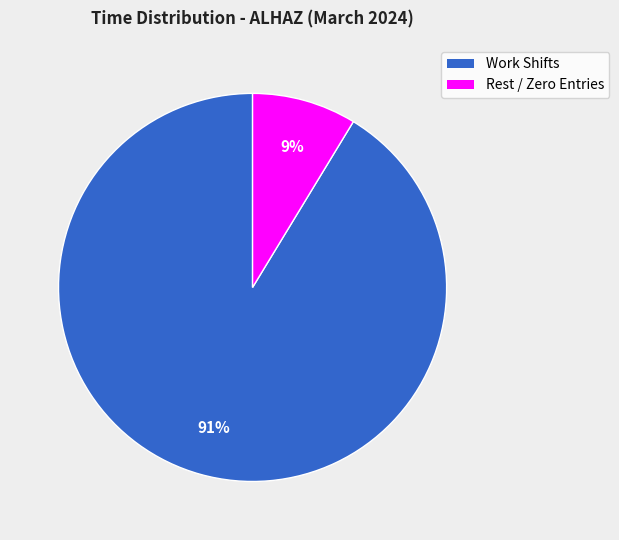

Is there any slice that represents more than half of the pie?

Yes